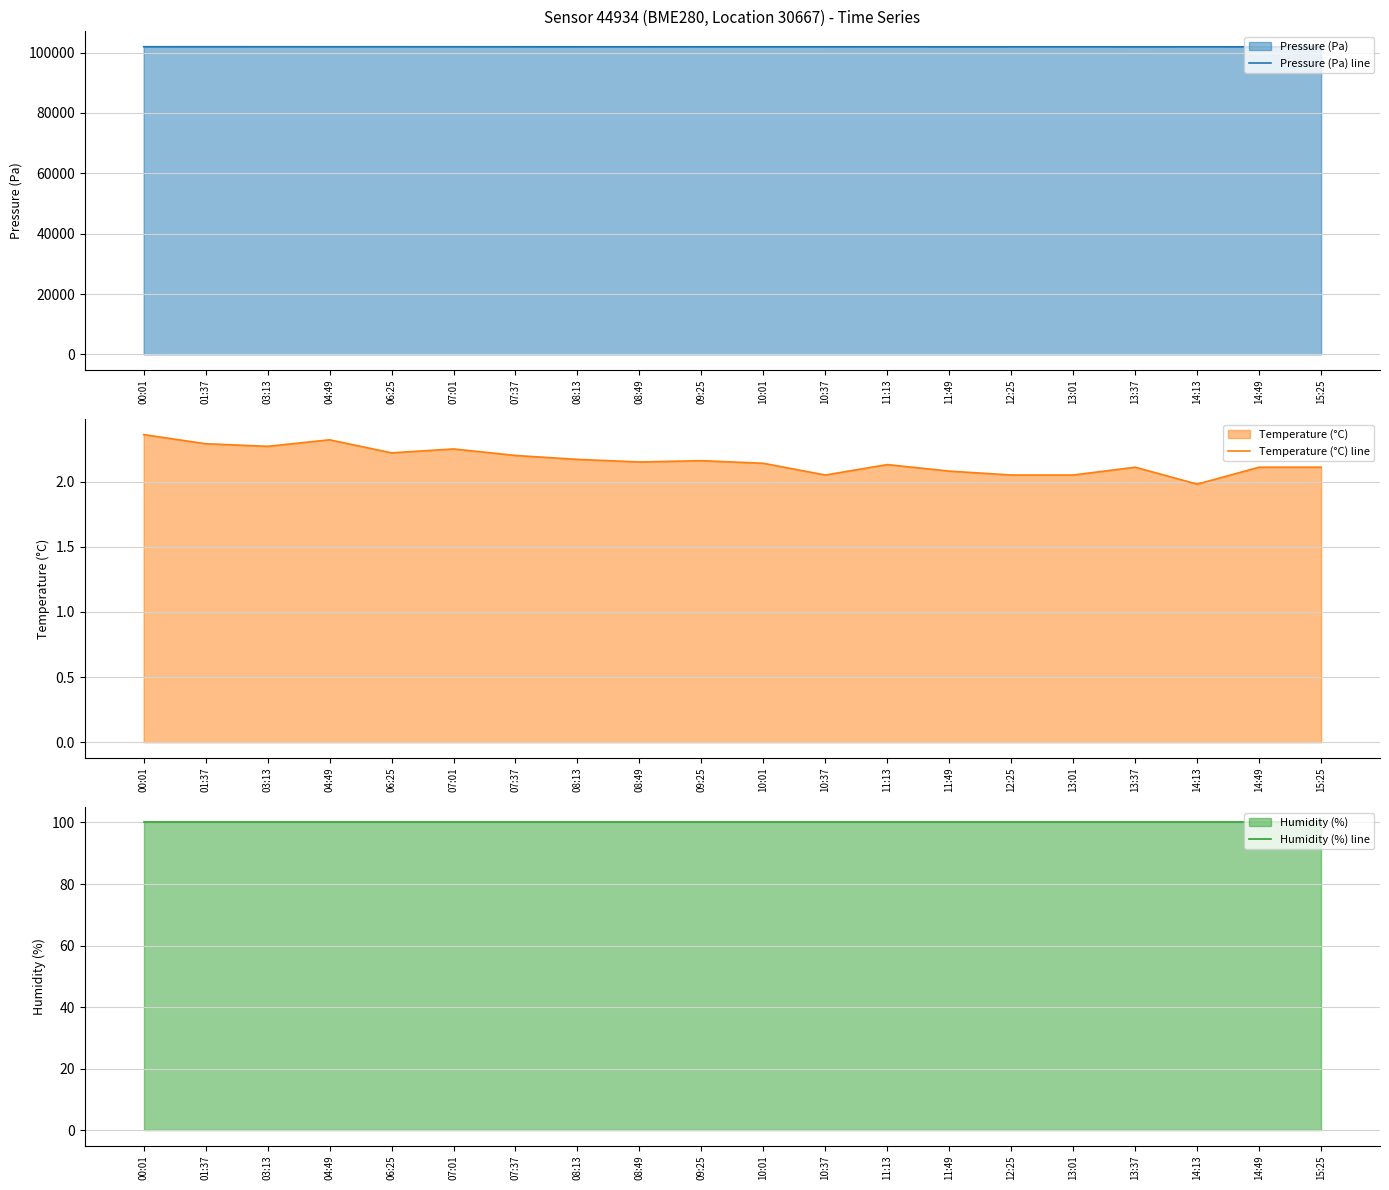

True or false: Humidity (%) line has a value of 23.6 at 10:01.

False